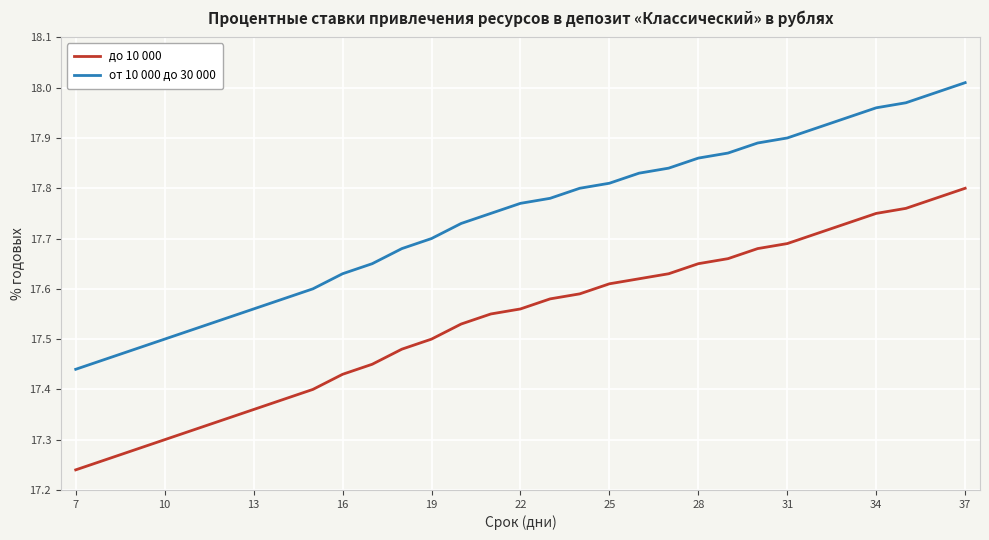

What is the difference between the maximum and minimum values in the до 10 000 series?

0.6